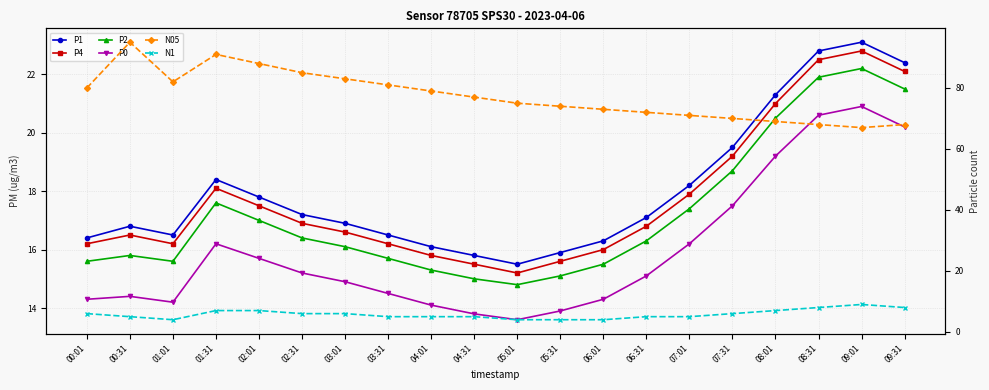

Is the value of P1 at 03:01 greater than the value of N1 at 09:31?

Yes